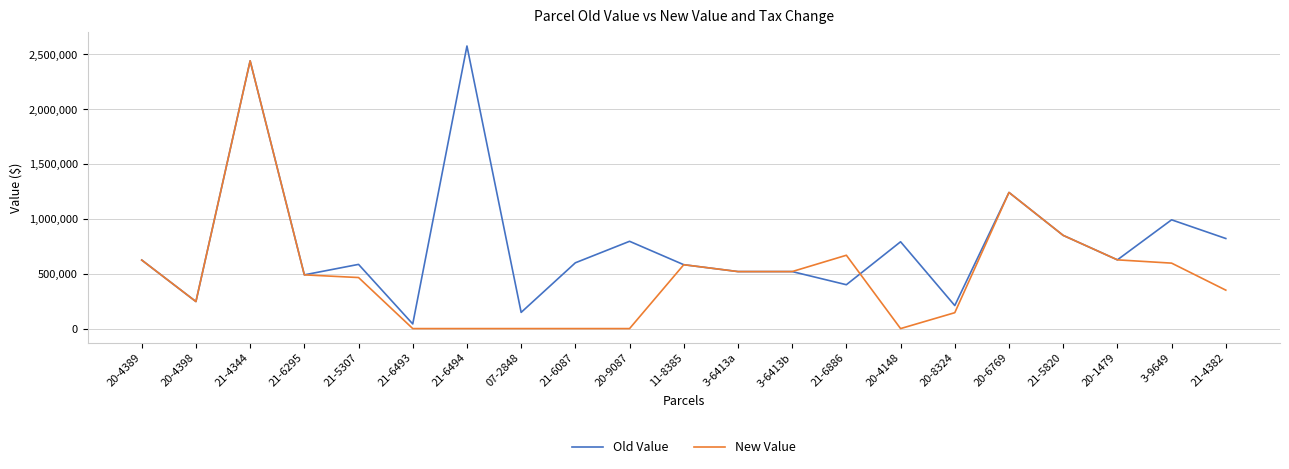

The value of New Value at 21-6494 is 1442590. True or false?

False